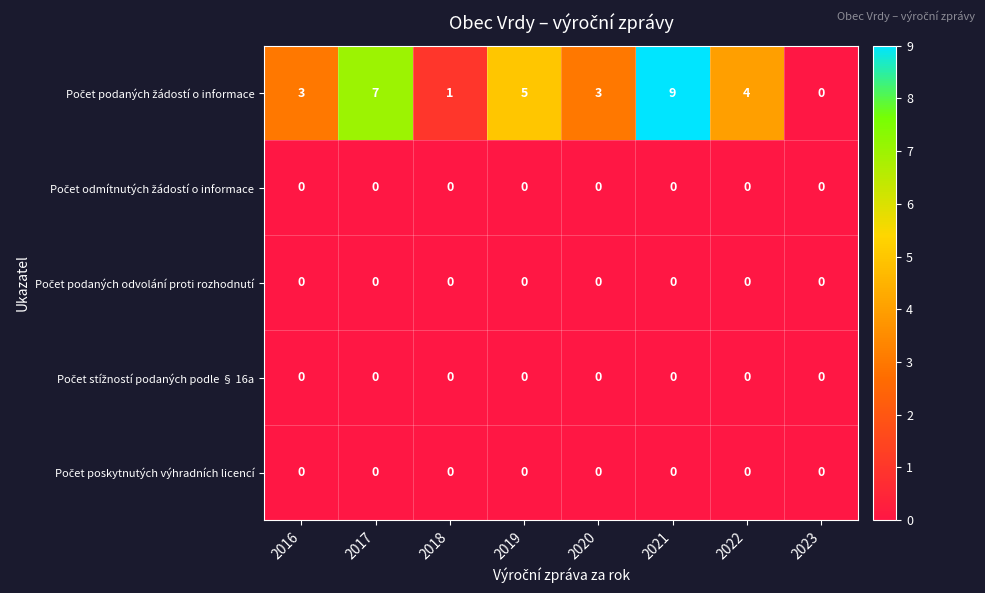

At which category is the sum across all series the highest?

2021